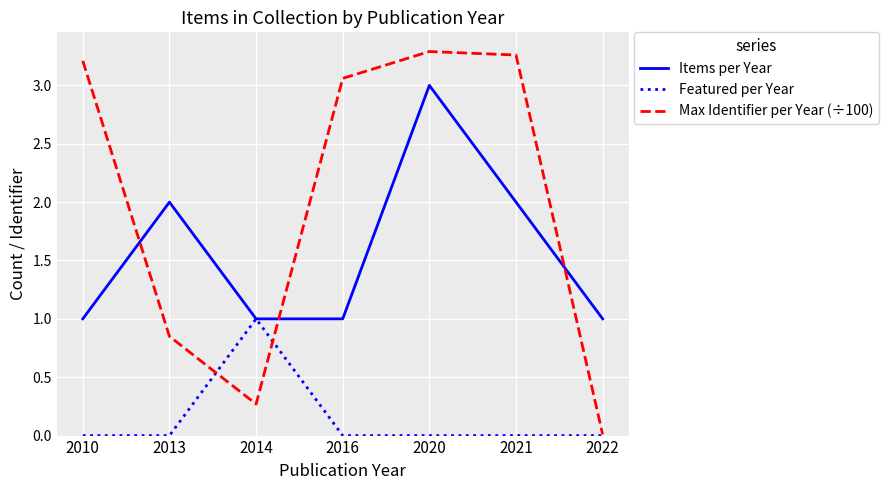

How many lines are shown in the chart?

3